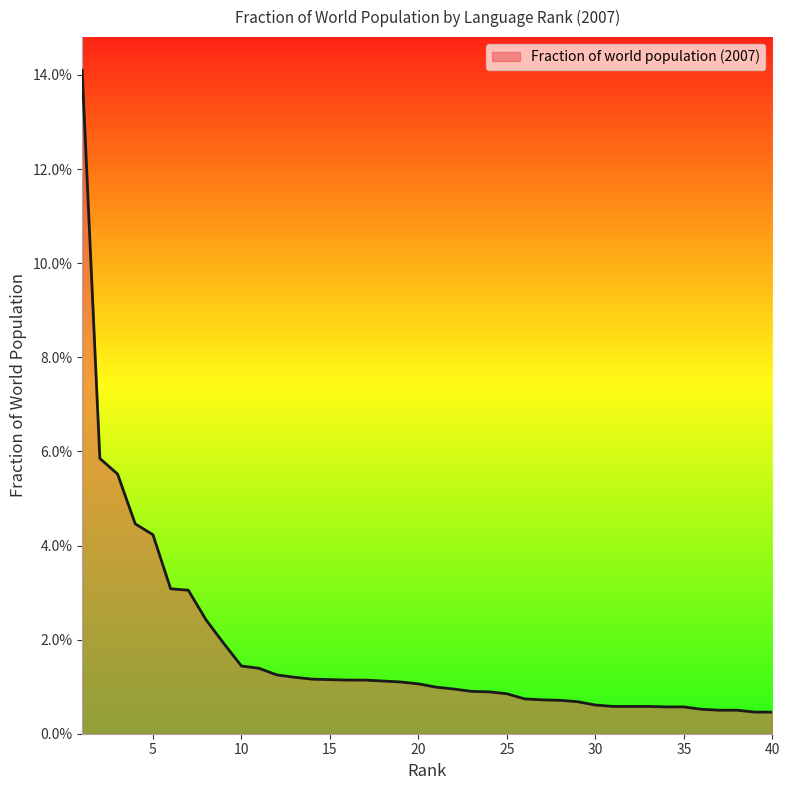

Does the chart display data point markers on the line(s)?

No